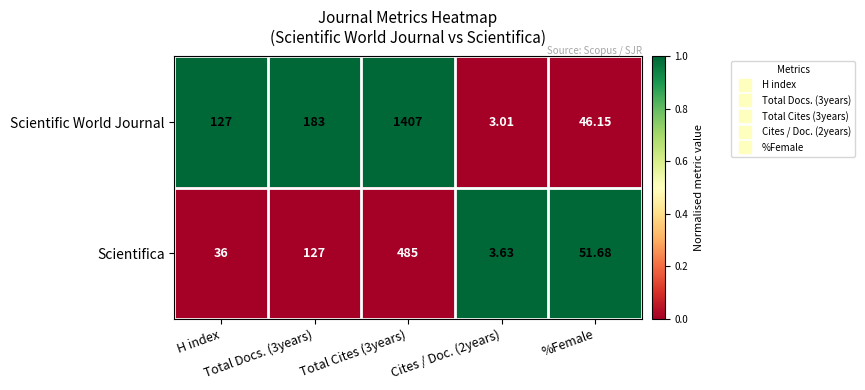

Which series has the largest total across all categories?

Scientific World Journal